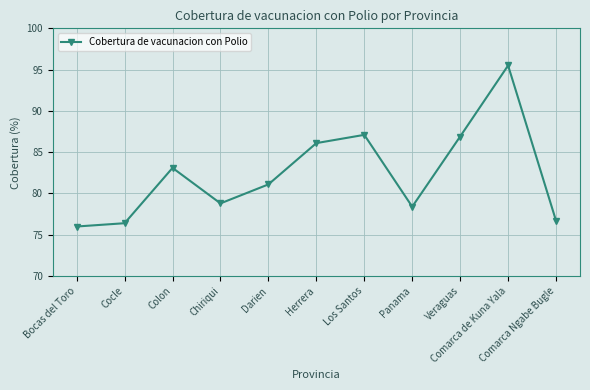

The chart shows a value of 49.8 at Bocas del Toro. True or false?

False